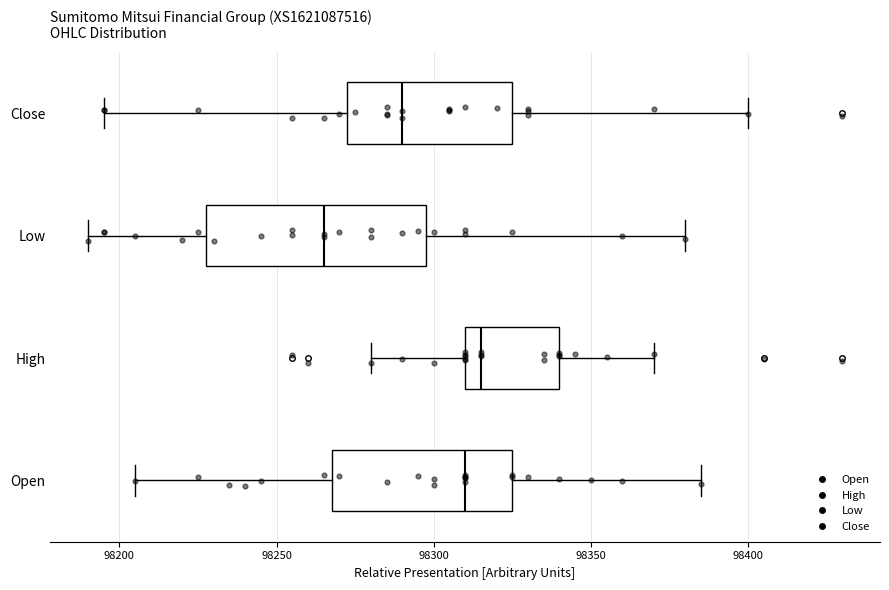

Which box's median line is the furthest to the left?

Low